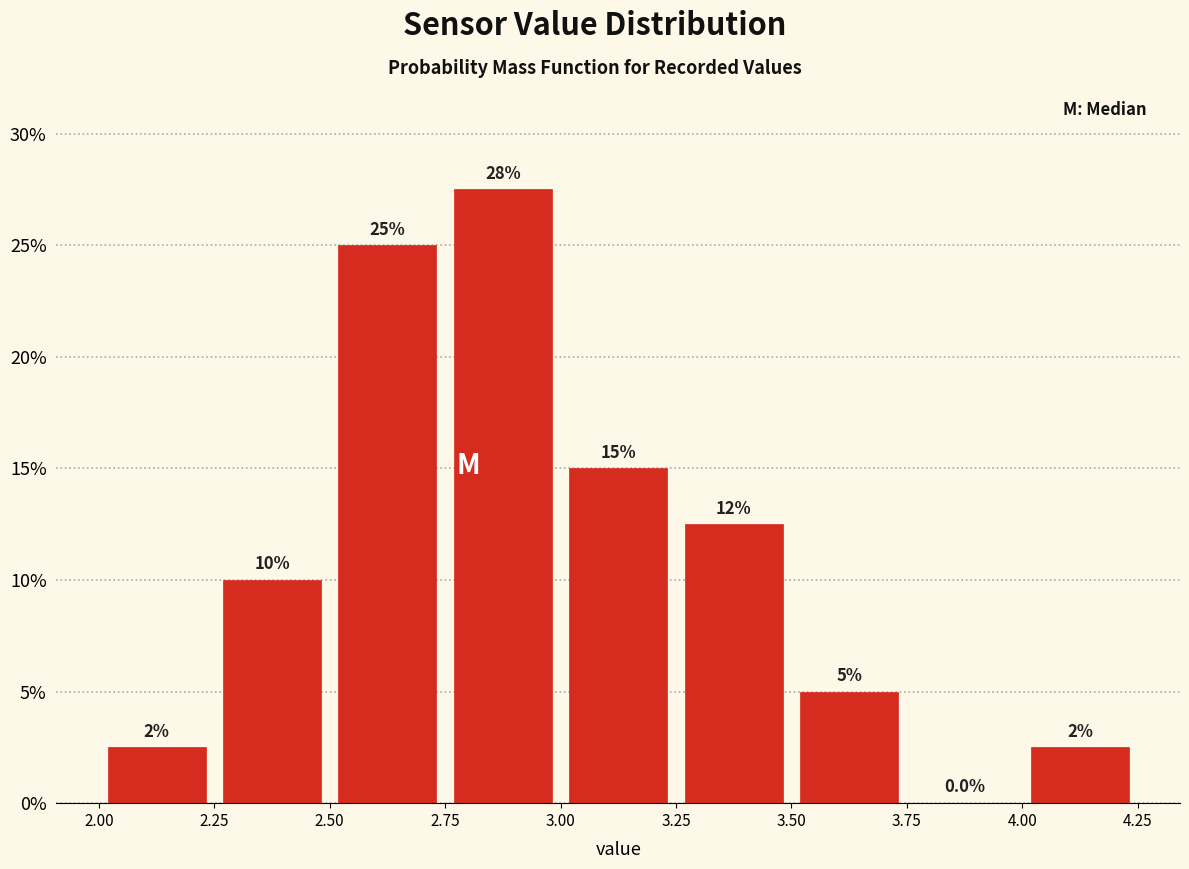

Over which range of the x-axis is the bar tallest?

2.75 to 3.00